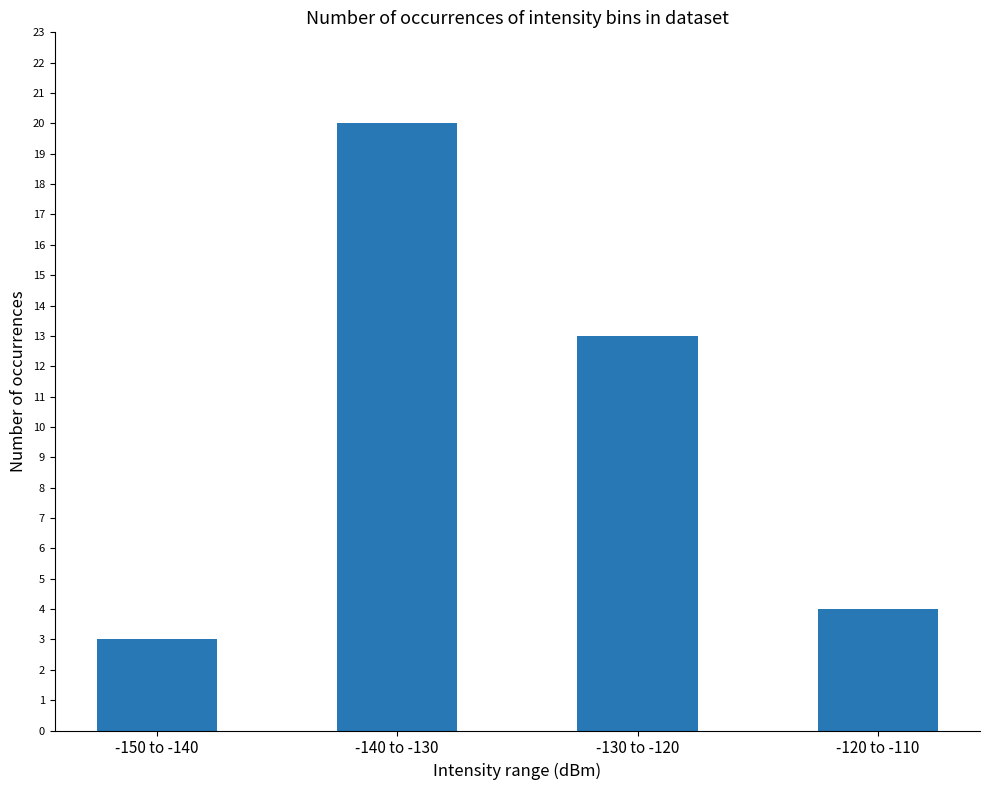

What is the label of the 2nd bar from the left?

-140 to -130